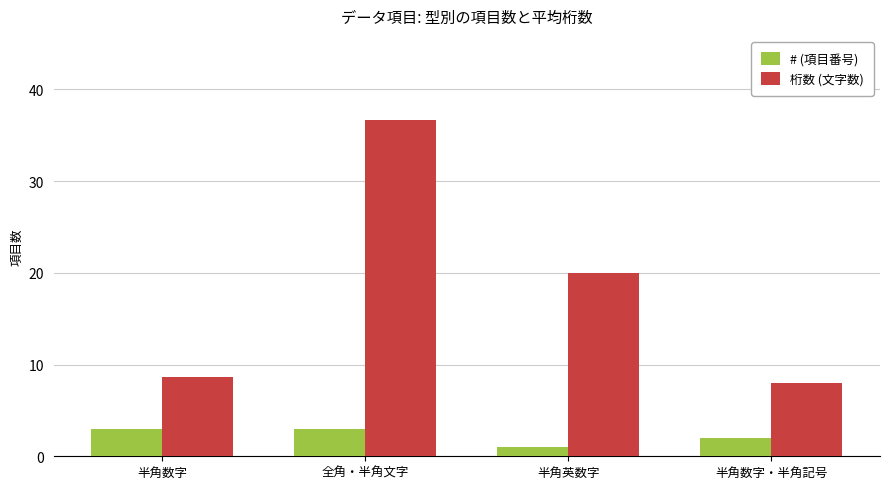

What is the difference between the # (項目番号) values at 半角数字 and 半角数字・半角記号?

1.0